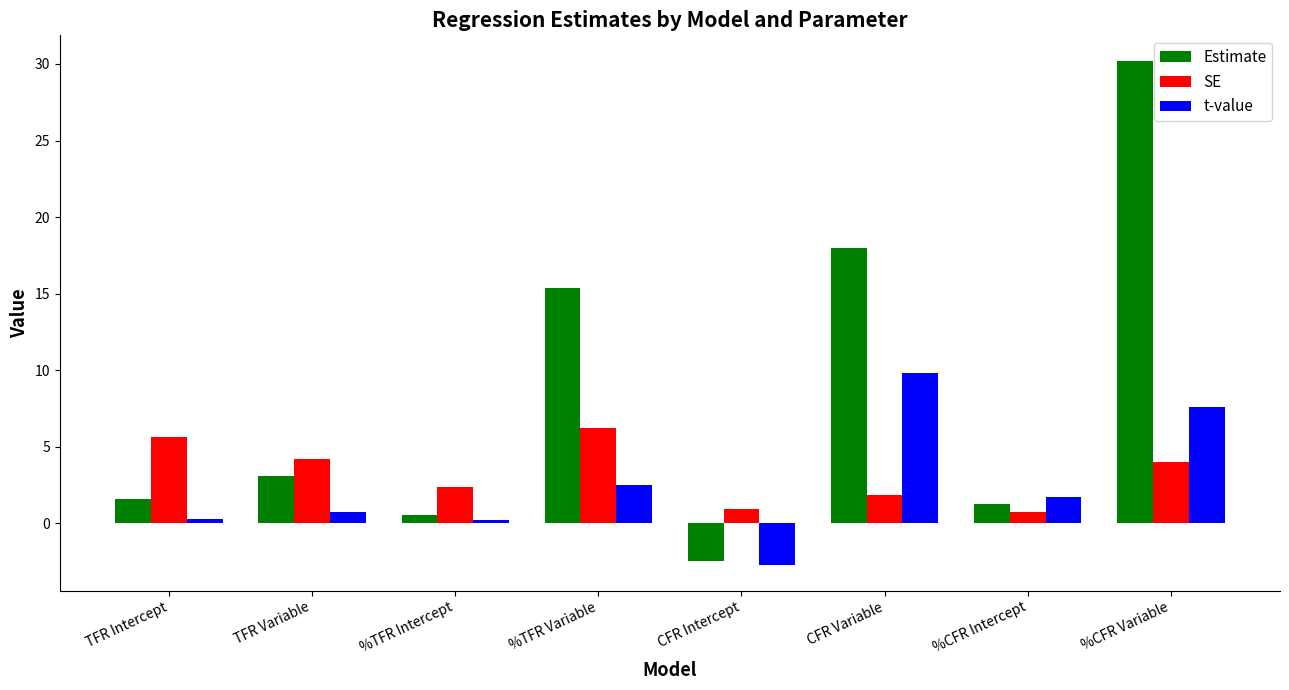

List the series in order of their peak value, highest first.

Estimate, t-value, SE